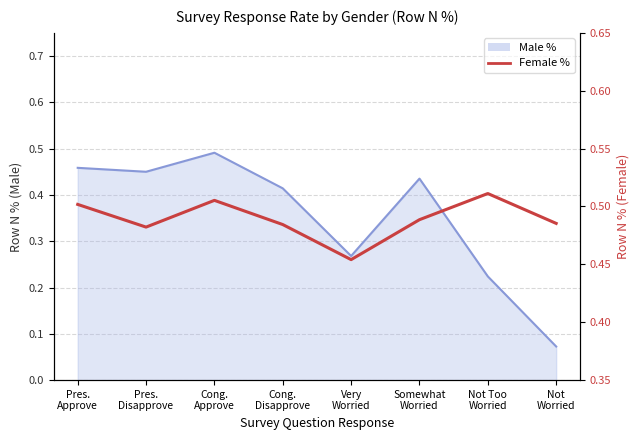

How many points are lower than both their immediate neighbors (excluding endpoints)?

2